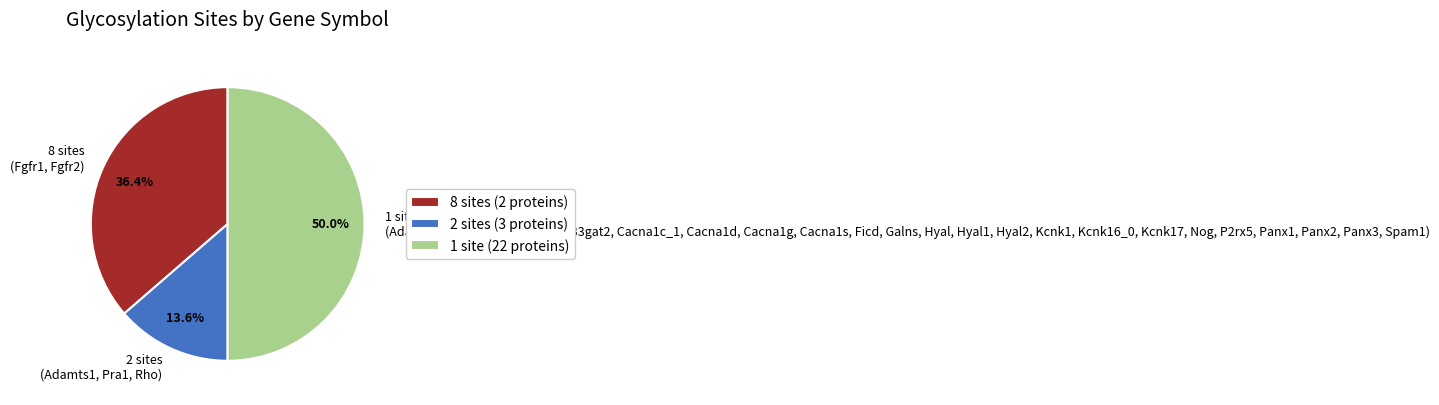

How much of the chart is everything except 1 site (Adamts5, B3gat1_0, B3gat1_1, B3gat2, Cacna1c_1, Cacna1d, Cacna1g, Cacna1s, Ficd, Galns, Hyal, Hyal1, Hyal2, Kcnk1, Kcnk16_0, Kcnk17, Nog, P2rx5, Panx1, Panx2, Panx3, Spam1)?

50.0%